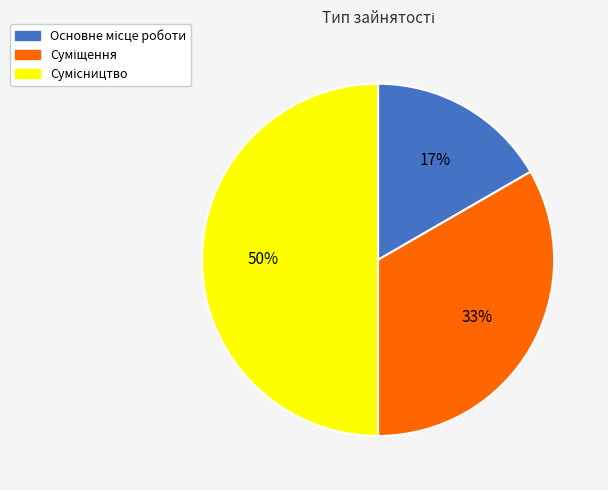

To the nearest percent, what is the difference between the largest and smallest slice percentages?

33%